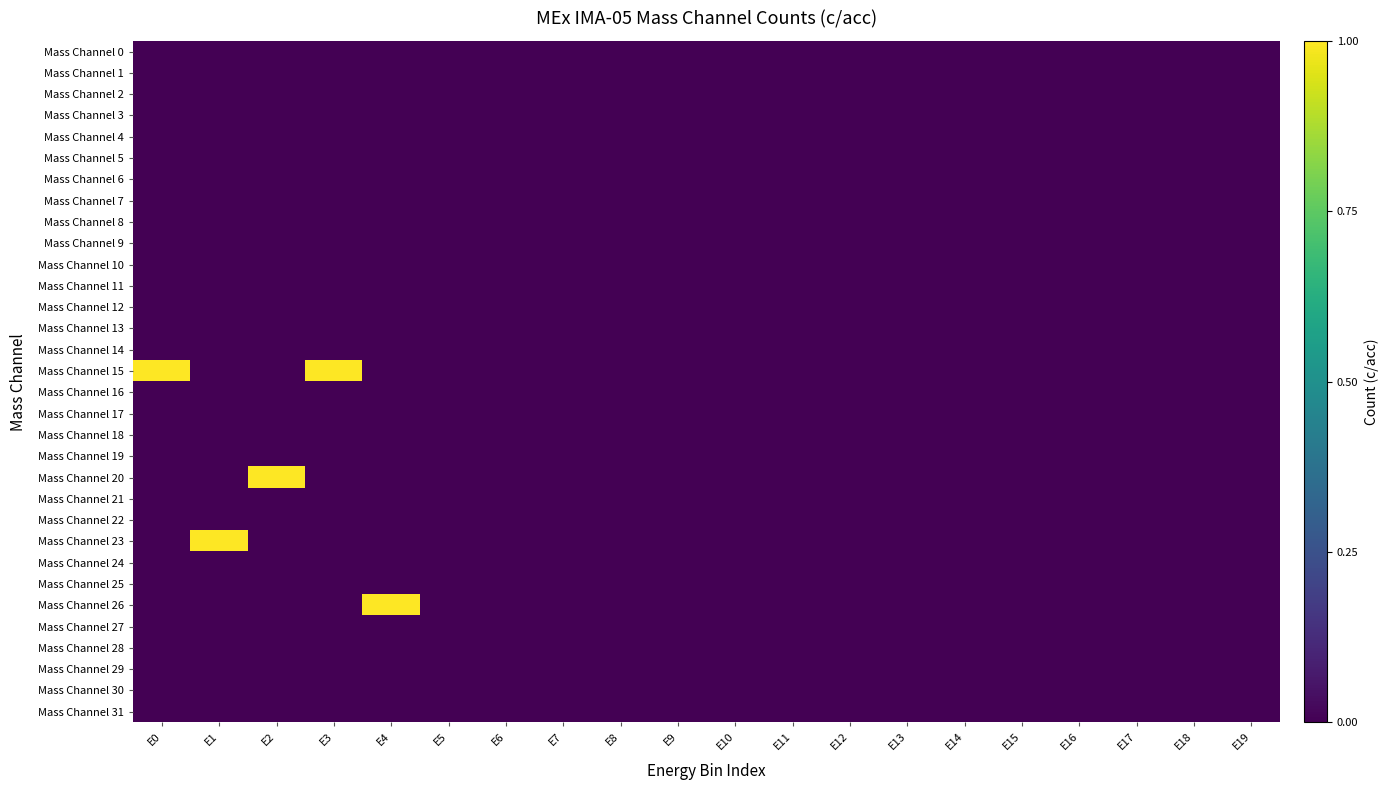

Count the number of categories in the chart.

20